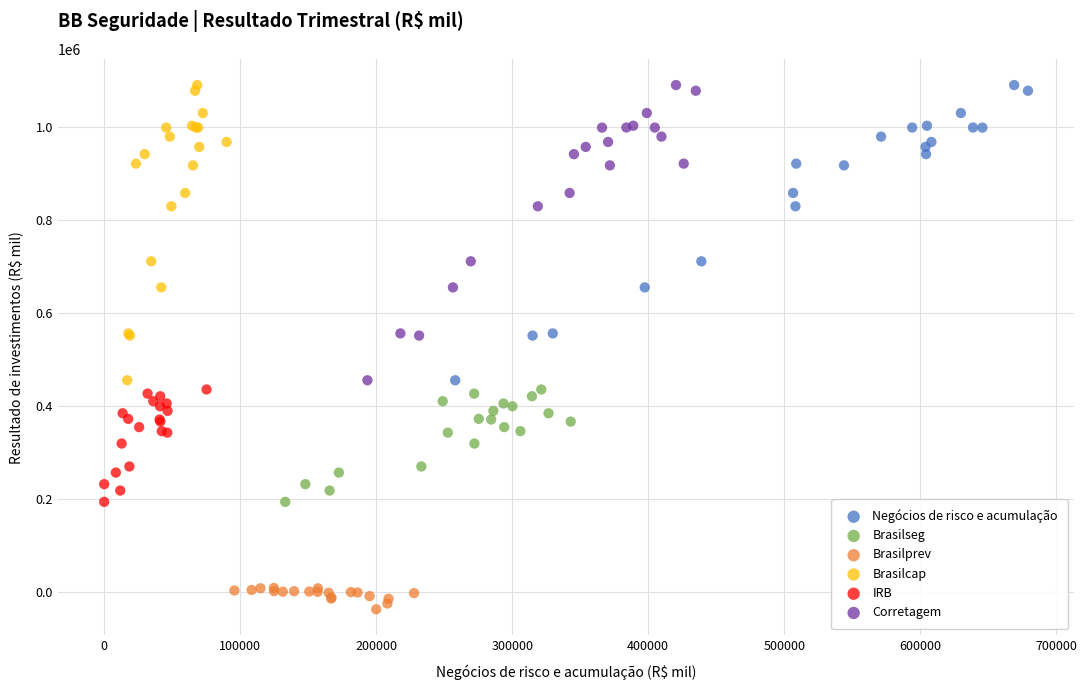

What are all the series names shown in the legend?

Negócios de risco e acumulação, Brasilseg, Brasilprev, Brasilcap, IRB, Corretagem